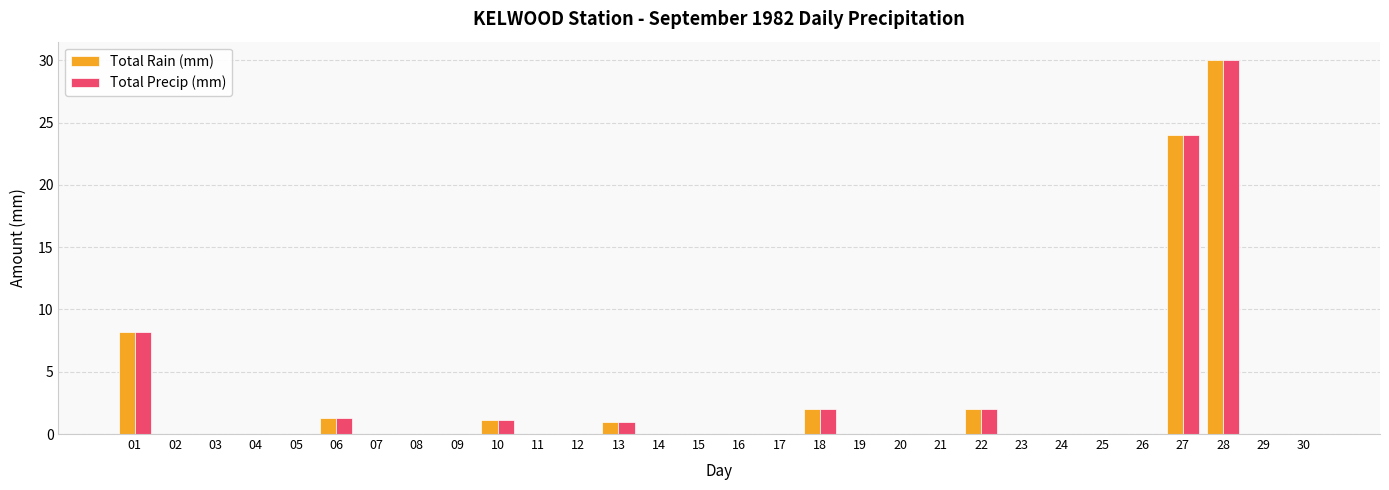

True or false: Total Precip (mm) has a value of 2.0 at 18.

True